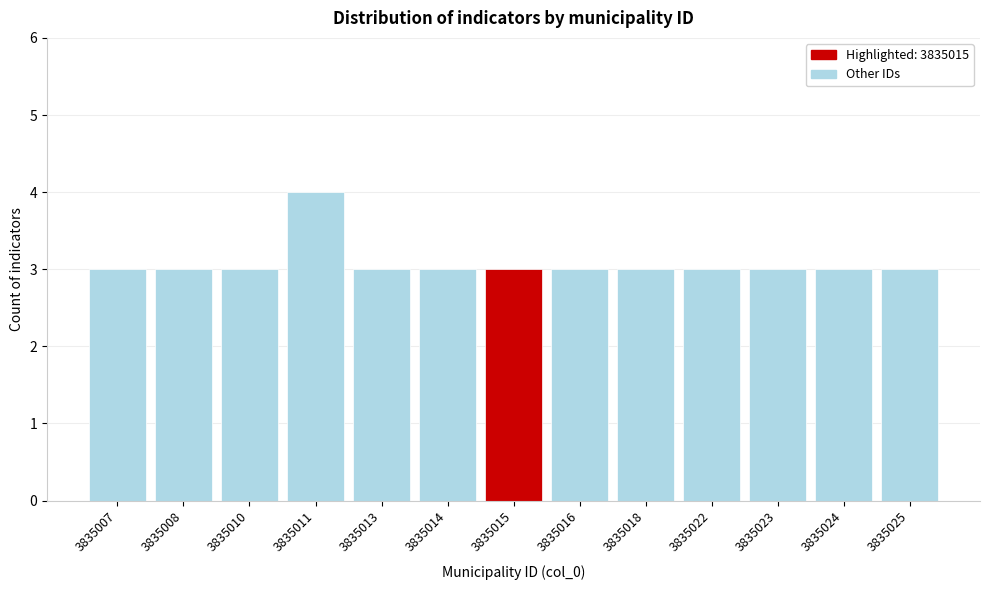

Reading left to right, list all the values displayed in this chart.

3	3	3	4	3	3	3	3	3	3	3	3	3